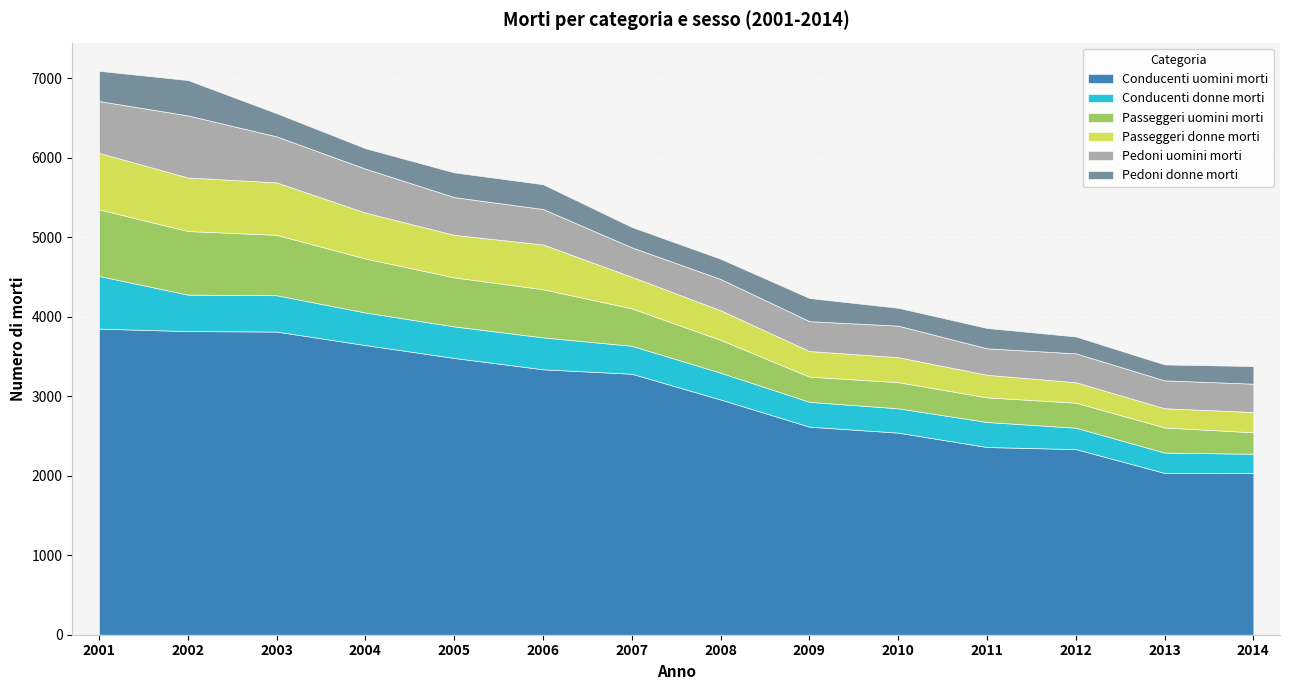

True or false: Pedoni donne morti and Passeggeri donne morti cross at least once.

False